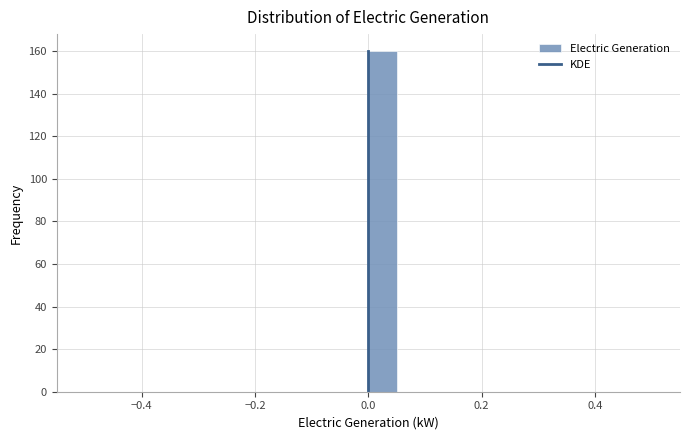

Read against the x-axis, roughly where is the centre of the tallest bar?

0.02